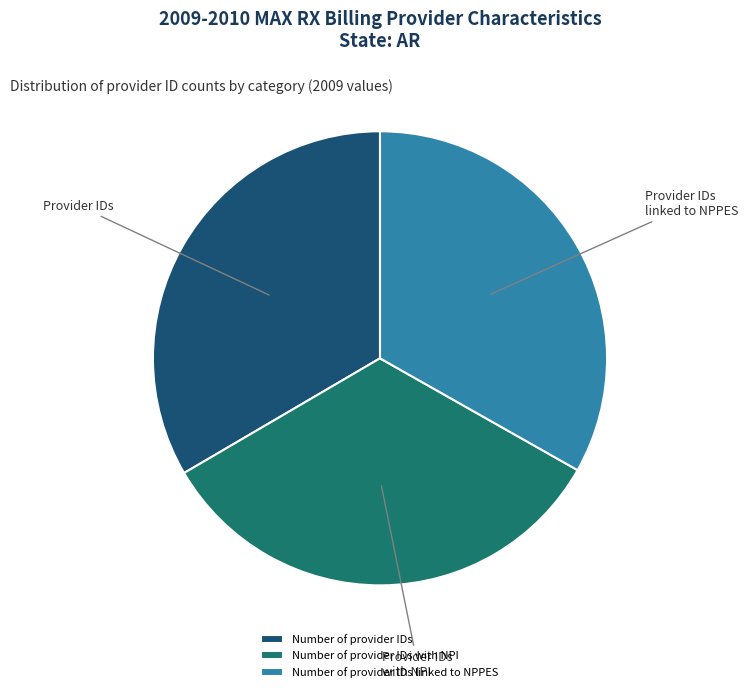

Do Number of provider IDs linked to NPPES and Number of provider IDs together represent more than half of the pie?

Yes